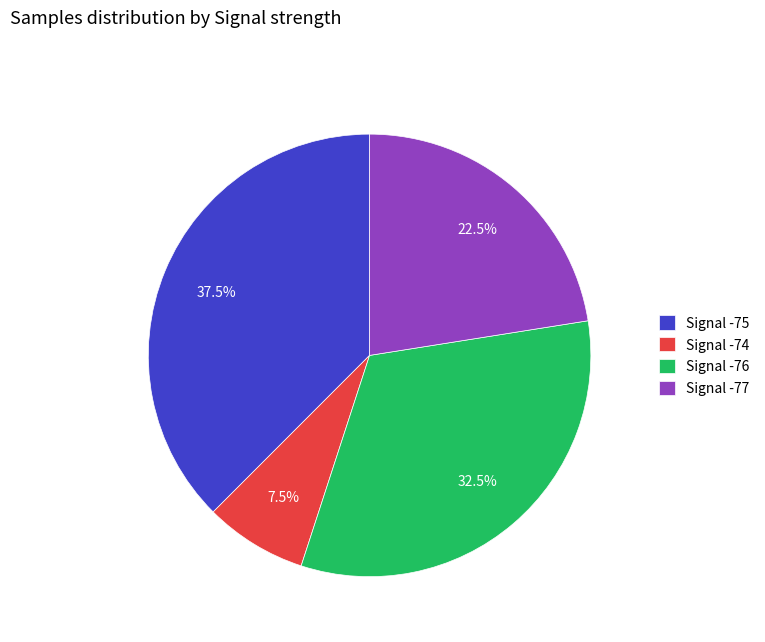

What is the smallest slice in the pie chart?

Signal -74